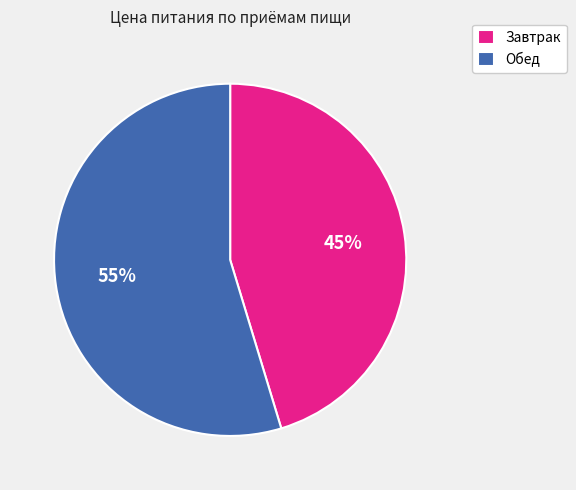

Which slice is the largest?

Обед